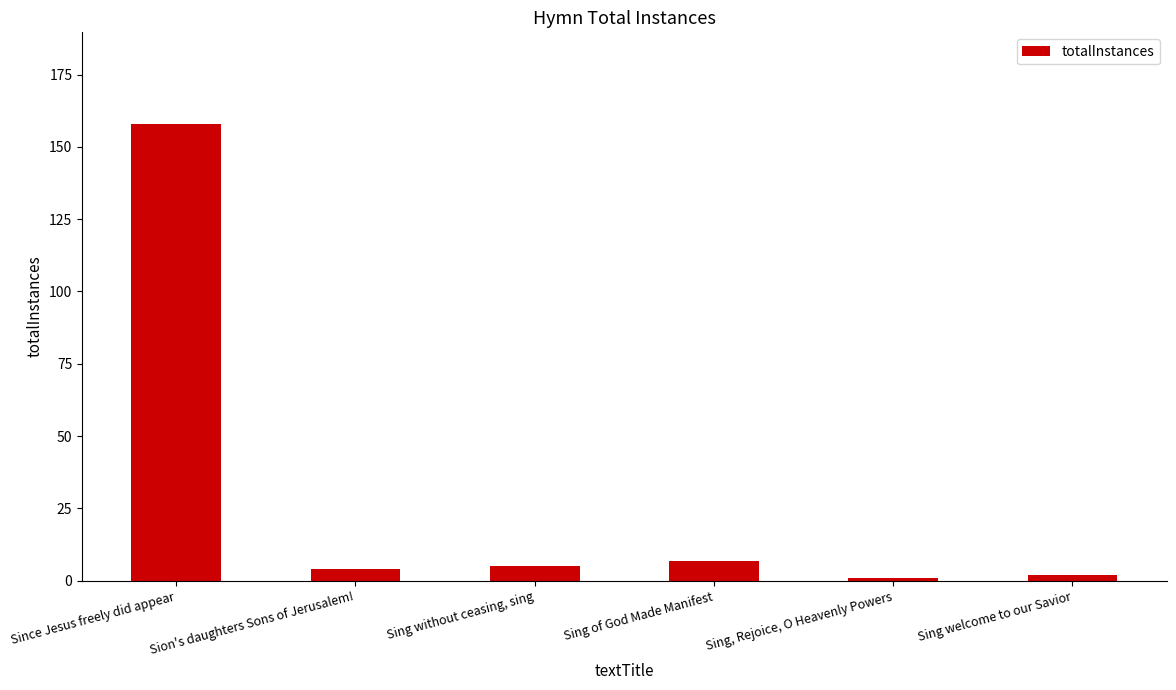

What is the maximum value shown in the chart?

158